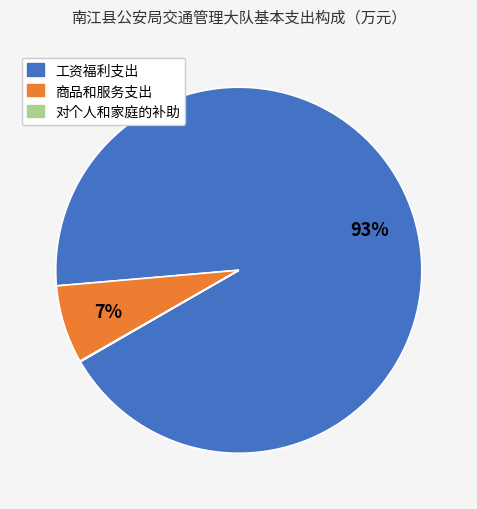

Is the sum of 工资福利支出 and 商品和服务支出 greater than half?

Yes